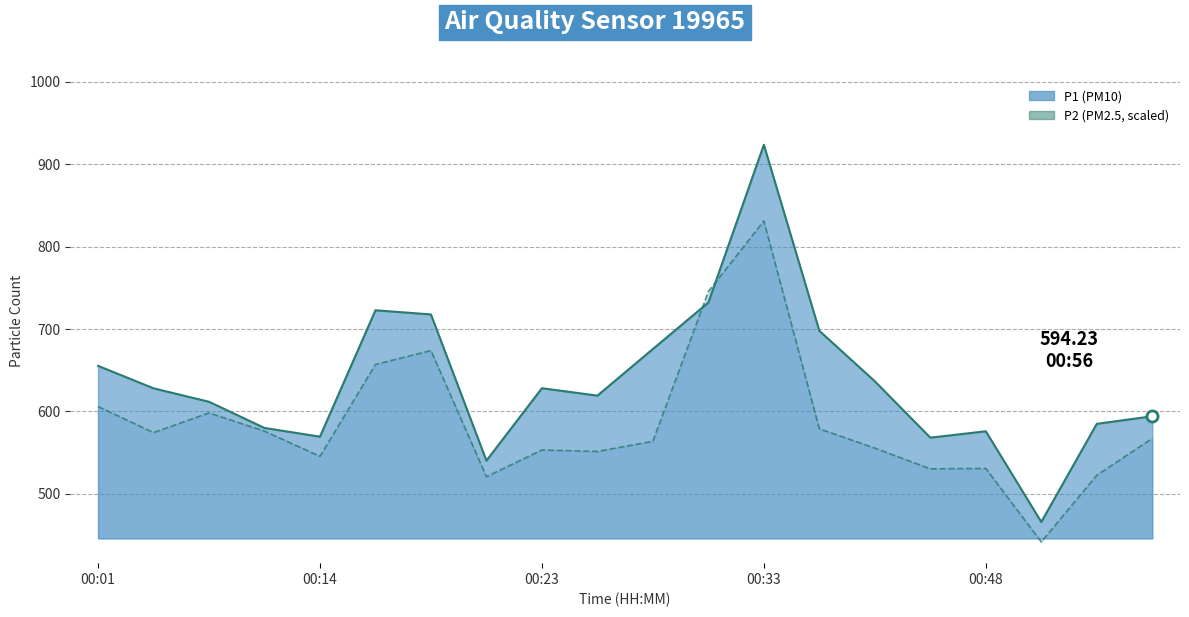

True or false: P1 line has more than 2 interior local peaks.

True